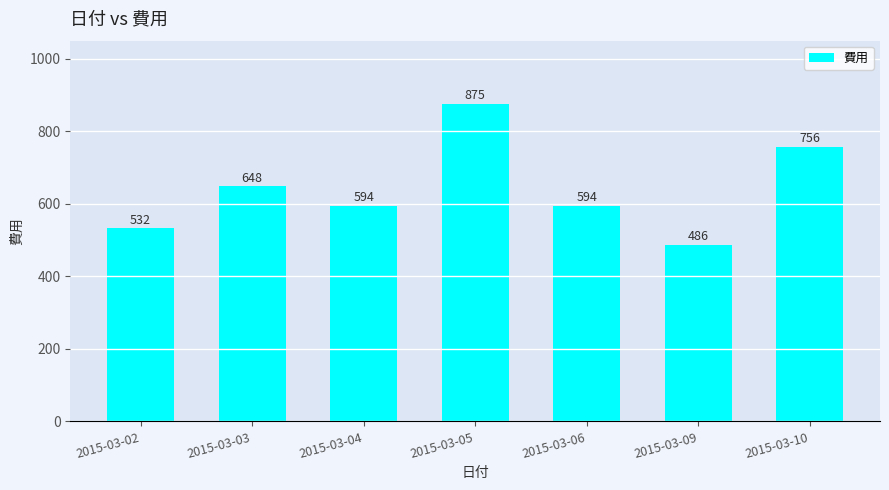

What is the difference between the values at 2015-03-05 and 2015-03-02?

343